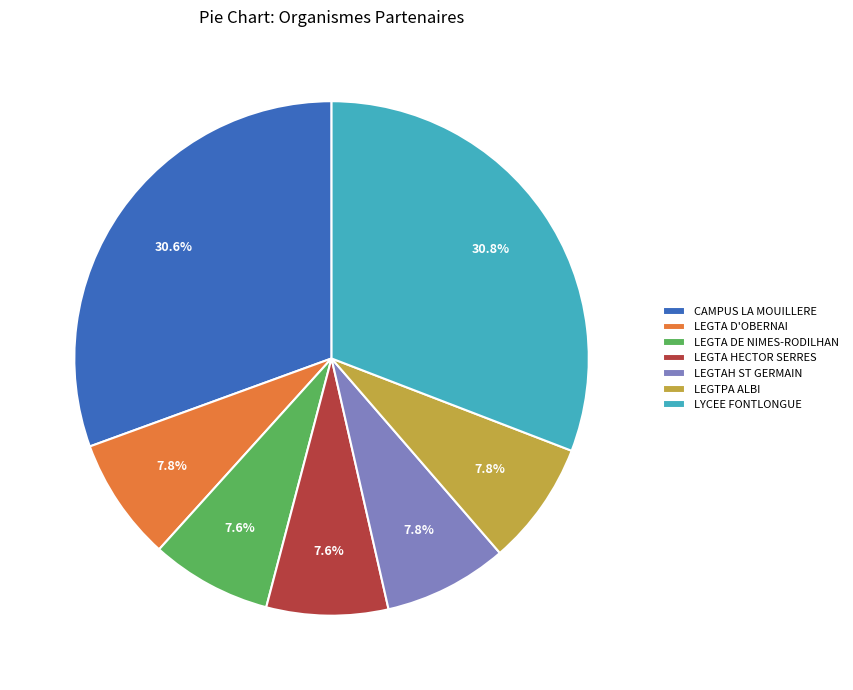

Which has a higher value, CAMPUS LA MOUILLERE or LEGTA HECTOR SERRES?

CAMPUS LA MOUILLERE